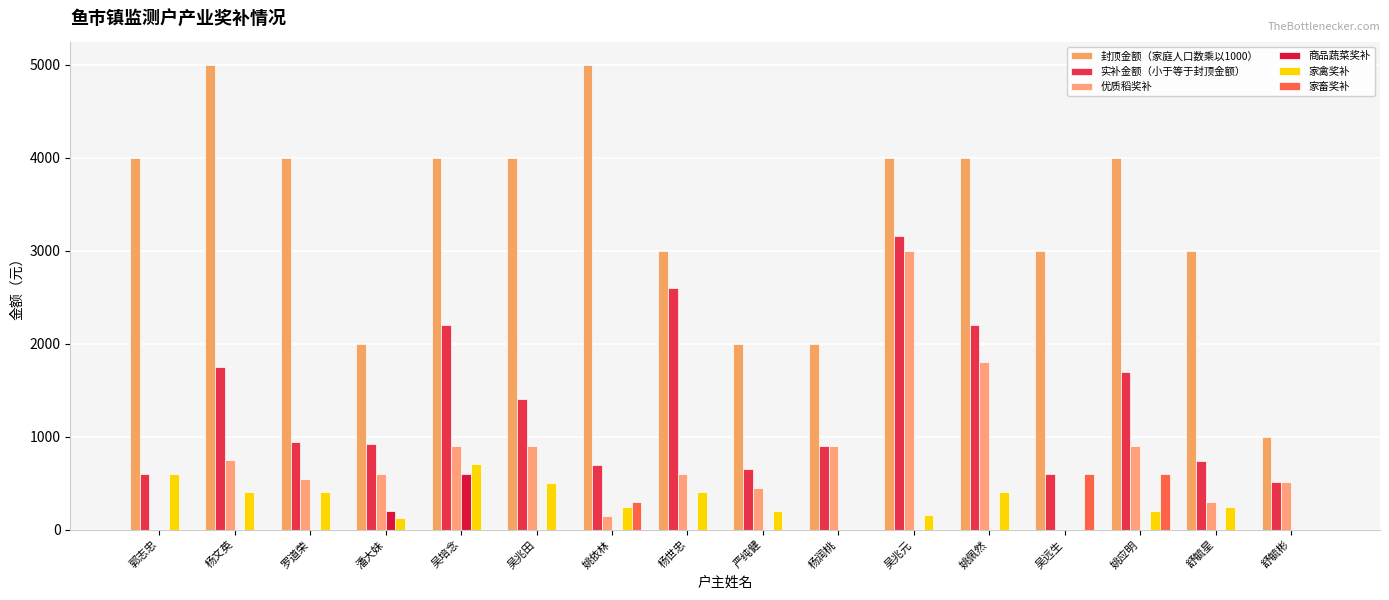

Reading left to right, what are all the values shown in this chart?

封顶金额（家庭人口数乘以1000）: 郭志忠=4000	杨文英=5000	罗道荣=4000	潘大妹=2000	吴培念=4000	吴兆田=4000	姚依林=5000	杨世忠=3000	严纯健=2000	杨润桃=2000	吴兆元=4000	姚佩然=4000	吴远生=3000	姚应明=4000	舒毓星=3000	舒毓彬=1000
实补金额（小于等于封顶金额）: 郭志忠=600	杨文英=1750	罗道荣=940	潘大妹=920	吴培念=2200	吴兆田=1400	姚依林=690	杨世忠=2600	严纯健=650	杨润桃=900	吴兆元=3160	姚佩然=2200	吴远生=600	姚应明=1700	舒毓星=740	舒毓彬=510
优质稻奖补: 郭志忠=0	杨文英=750	罗道荣=540	潘大妹=600	吴培念=900	吴兆田=900	姚依林=150	杨世忠=600	严纯健=450	杨润桃=900	吴兆元=3000	姚佩然=1800	吴远生=0	姚应明=900	舒毓星=300	舒毓彬=510
商品蔬菜奖补: 郭志忠=0	杨文英=0	罗道荣=0	潘大妹=200	吴培念=600	吴兆田=0	姚依林=0	杨世忠=0	严纯健=0	杨润桃=0	吴兆元=0	姚佩然=0	吴远生=0	姚应明=0	舒毓星=0	舒毓彬=0
家禽奖补: 郭志忠=600	杨文英=400	罗道荣=400	潘大妹=120	吴培念=700	吴兆田=500	姚依林=240	杨世忠=400	严纯健=200	杨润桃=0	吴兆元=160	姚佩然=400	吴远生=0	姚应明=200	舒毓星=240	舒毓彬=0
家畜奖补: 郭志忠=0	杨文英=0	罗道荣=0	潘大妹=0	吴培念=0	吴兆田=0	姚依林=300	杨世忠=0	严纯健=0	杨润桃=0	吴兆元=0	姚佩然=0	吴远生=600	姚应明=600	舒毓星=0	舒毓彬=0